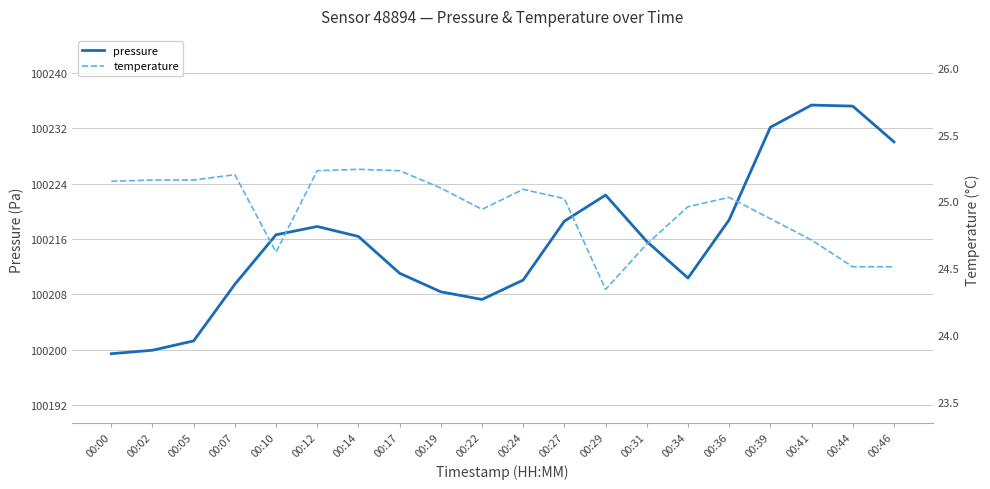

True or false: temperature and pressure cross at least once.

False